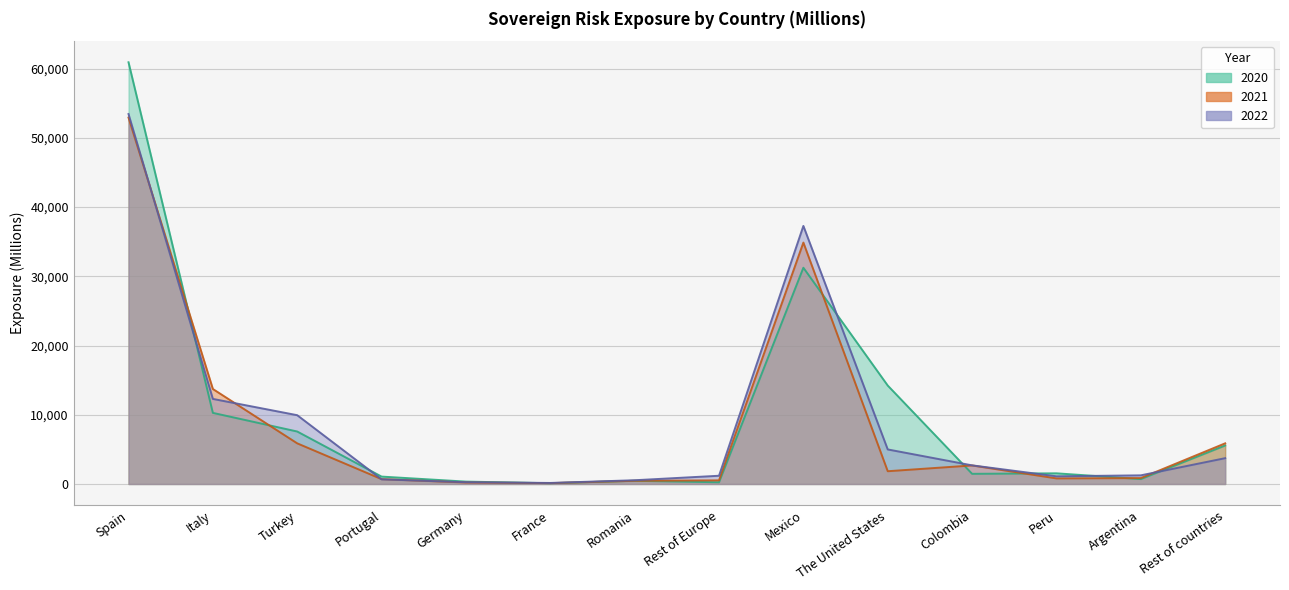

At which label is 2021 closest to 26525?

Mexico